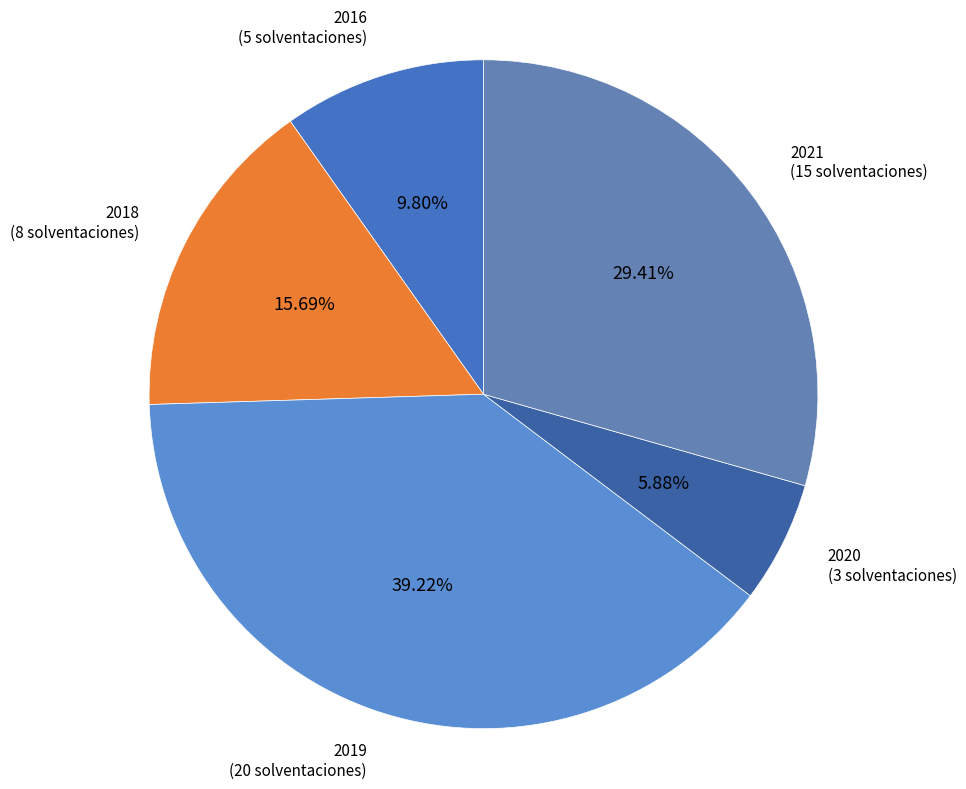

Count the number of slices in the pie.

5